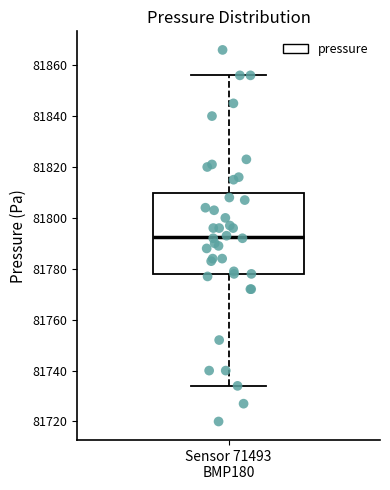

Read this box plot against the y-axis: the position of the median line, the range covered by the box, and the ends of both whiskers. The values are not printed on the chart, so give them approximately, as read against the axis.

median 81792, box 81778 to 81810, whiskers 81734 to 81856